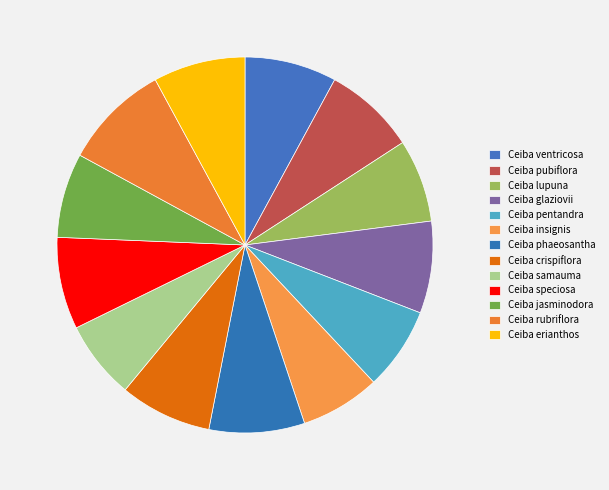

True or false: Ceiba samauma accounts for 7% of the total.

True